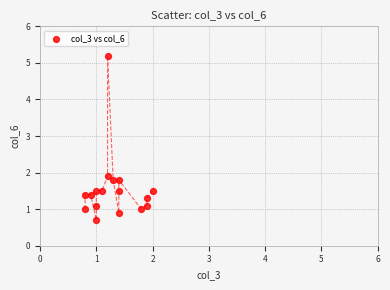

What is the range of Y values (max minus min)?

4.5